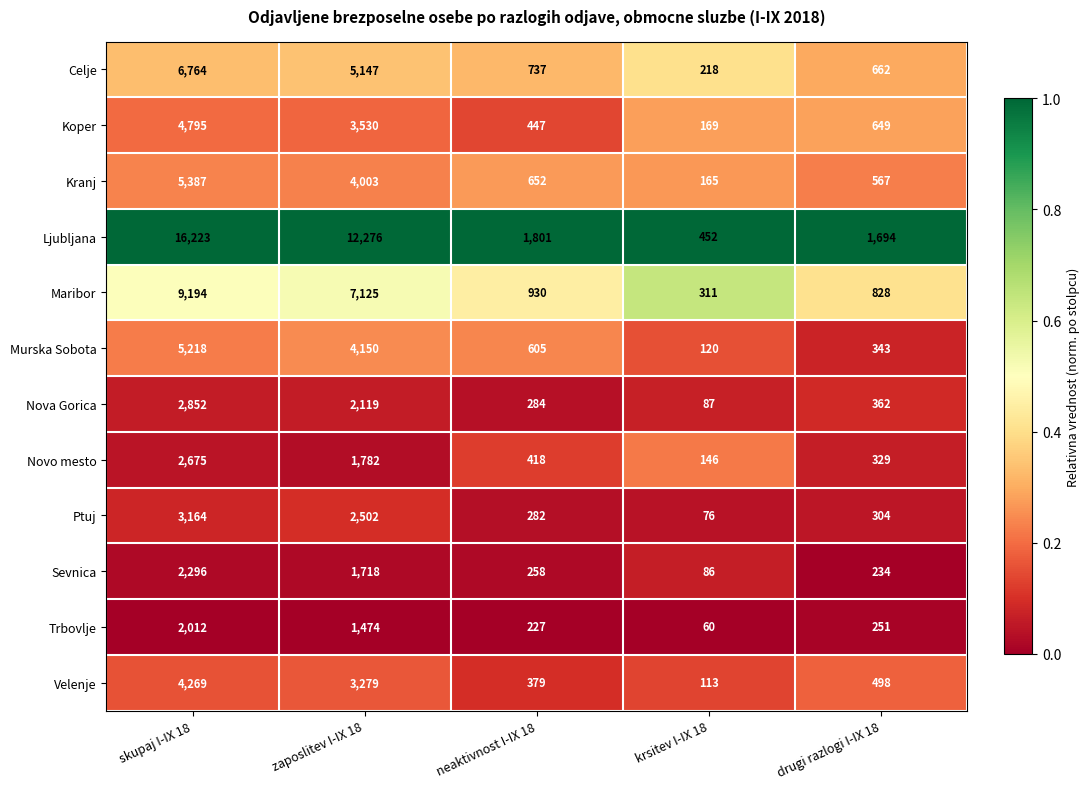

Which label corresponds to the largest value in the chart?

skupaj I-IX 18